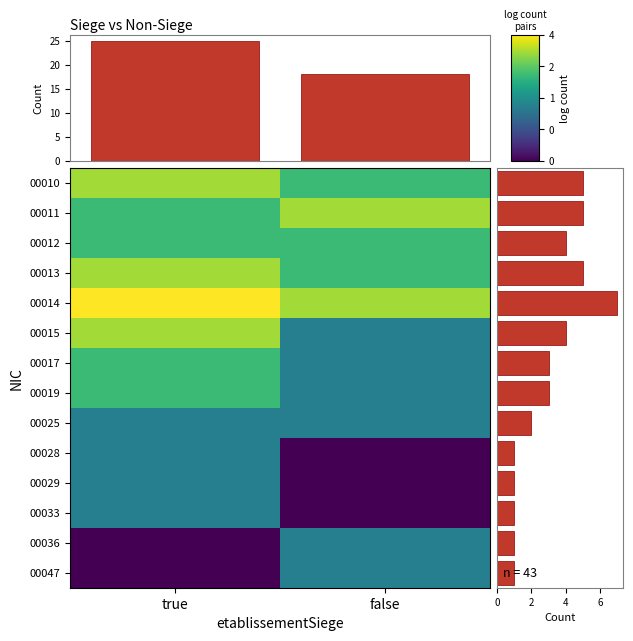

Reading right to left, list all the values displayed in this chart.

00010: false=1.1	true=1.4
00011: false=1.4	true=1.1
00012: false=1.1	true=1.1
00013: false=1.1	true=1.4
00014: false=1.4	true=1.6
00015: false=0.7	true=1.4
00017: false=0.7	true=1.1
00019: false=0.7	true=1.1
00025: false=0.7	true=0.7
00028: false=0.0	true=0.7
00029: false=0.0	true=0.7
00033: false=0.0	true=0.7
00036: false=0.7	true=0.0
00047: false=0.7	true=0.0